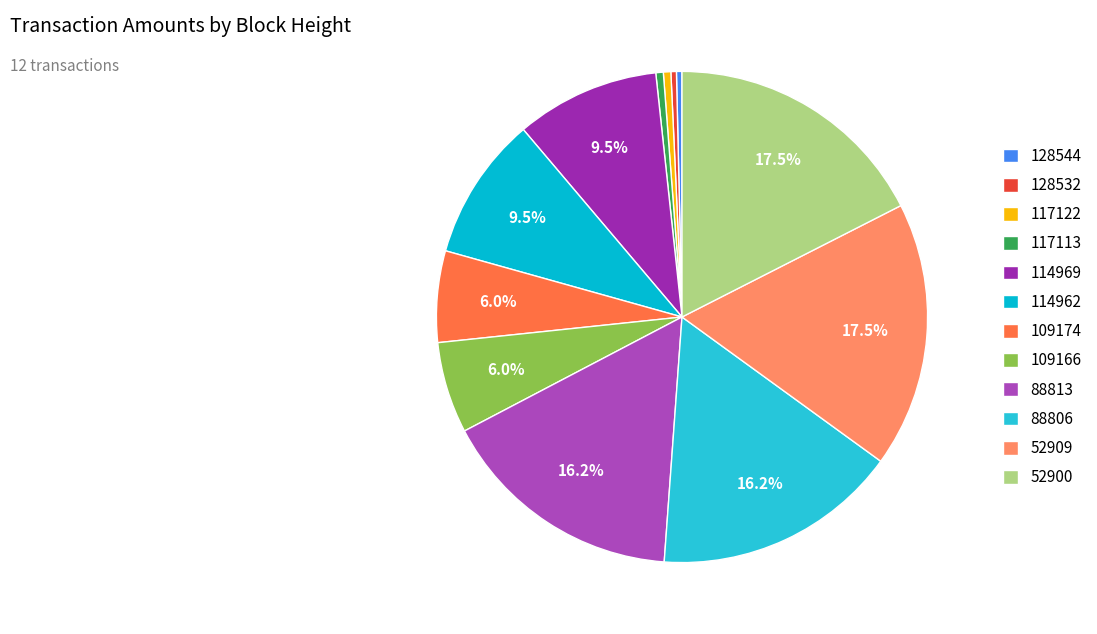

The 52909 slice represents 17% of the pie. True or false?

True